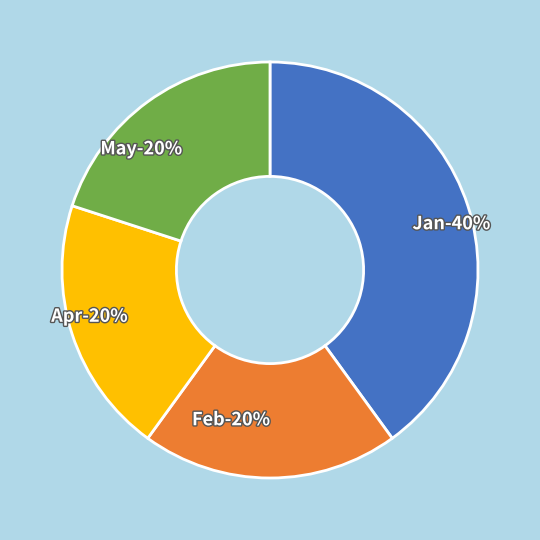

True or false: Apr accounts for 10% of the total.

False